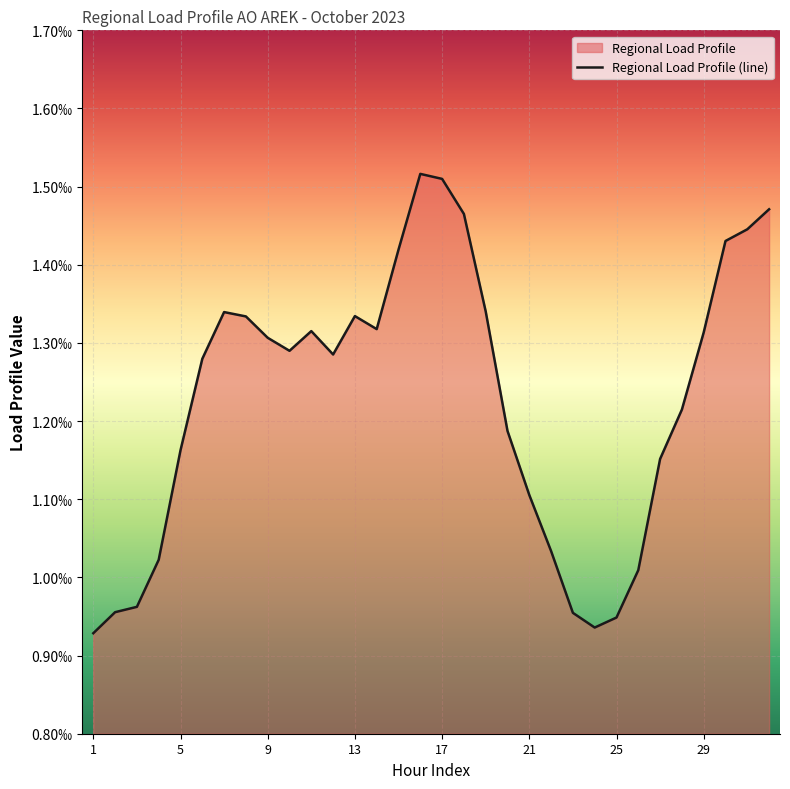

Between 8 and 1, which is larger?

8